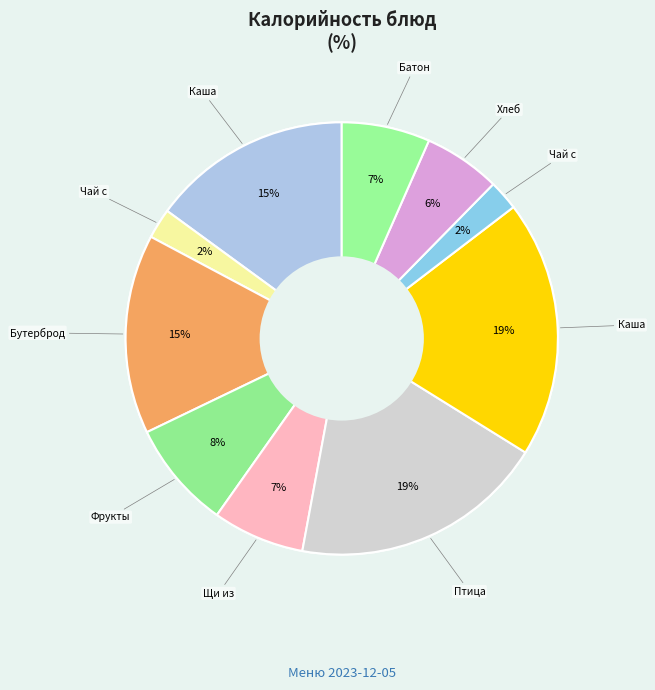

Is Чай с сахаром (обед) the majority of the pie?

No